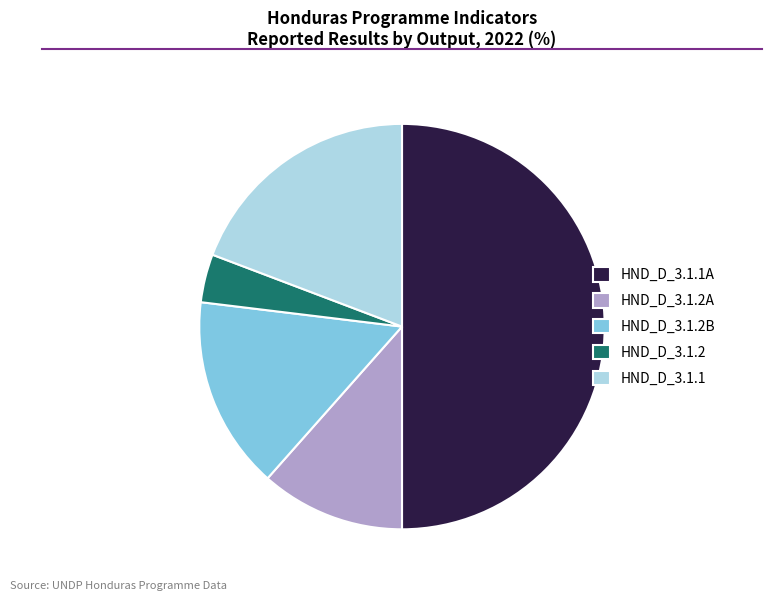

How many segments does this pie chart have?

5